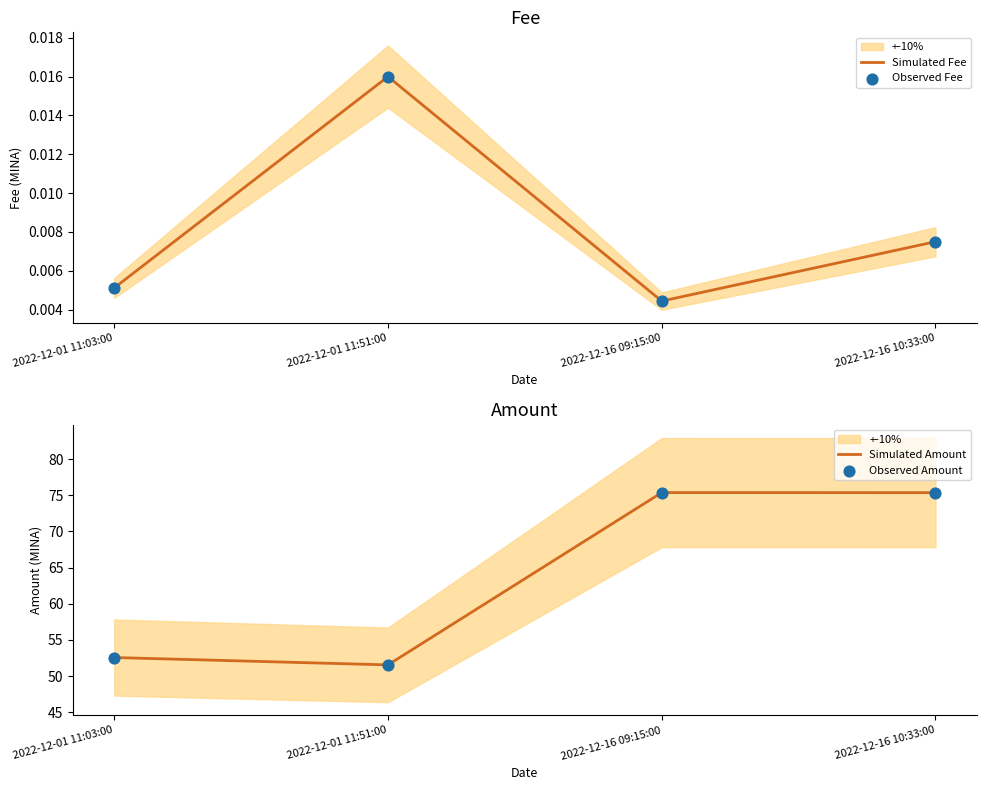

Which series reaches the maximum Y coordinate?

Simulated Amount